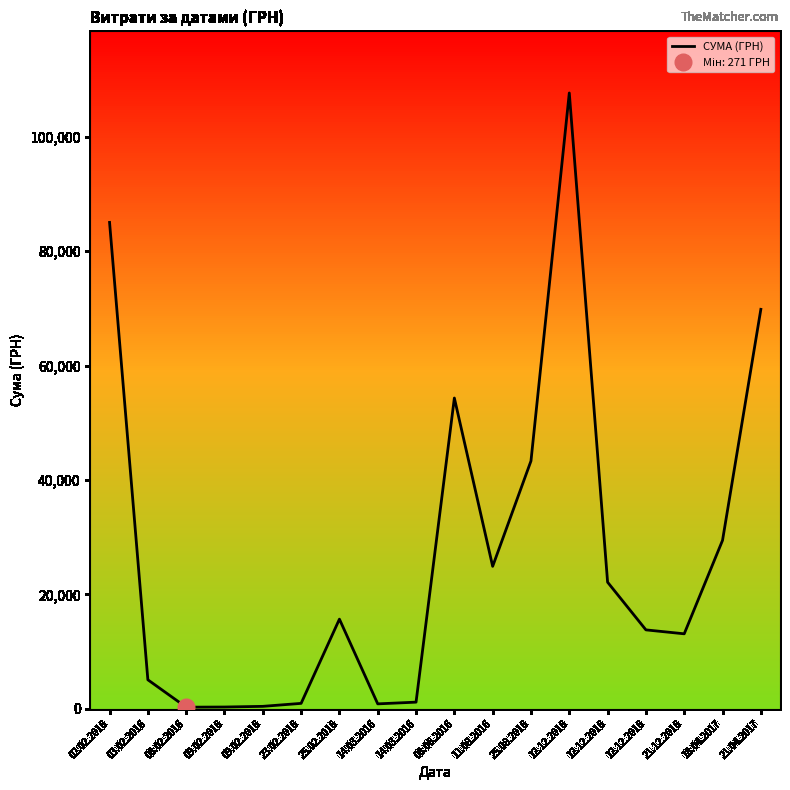

Approximately how many times larger is the value at 08.02.2016 compared to 14.03.2016?

0.2